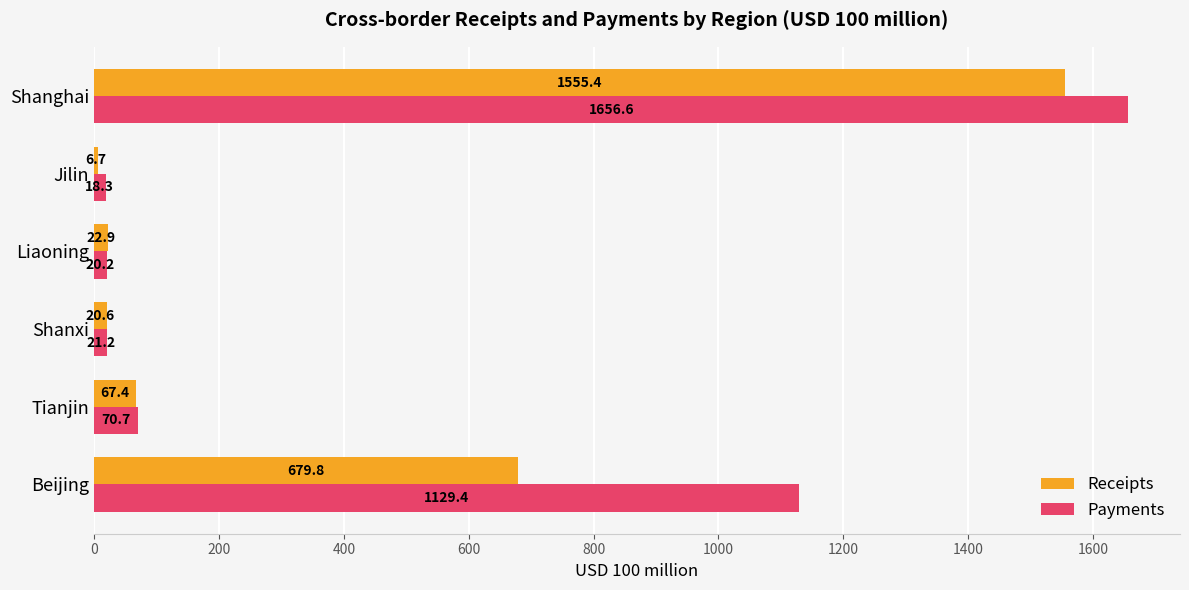

What is the difference between the second highest and minimum values in the Receipts series?

673.1